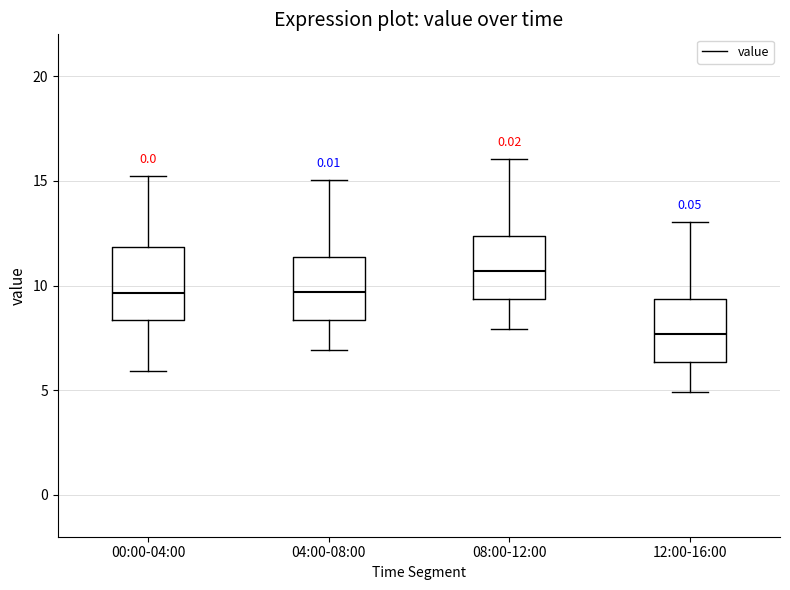

Where does the upper whisker of the box for 00:00-04:00 end on the y-axis? The values are not printed on the chart, so give them approximately, as read against the axis.

15.0